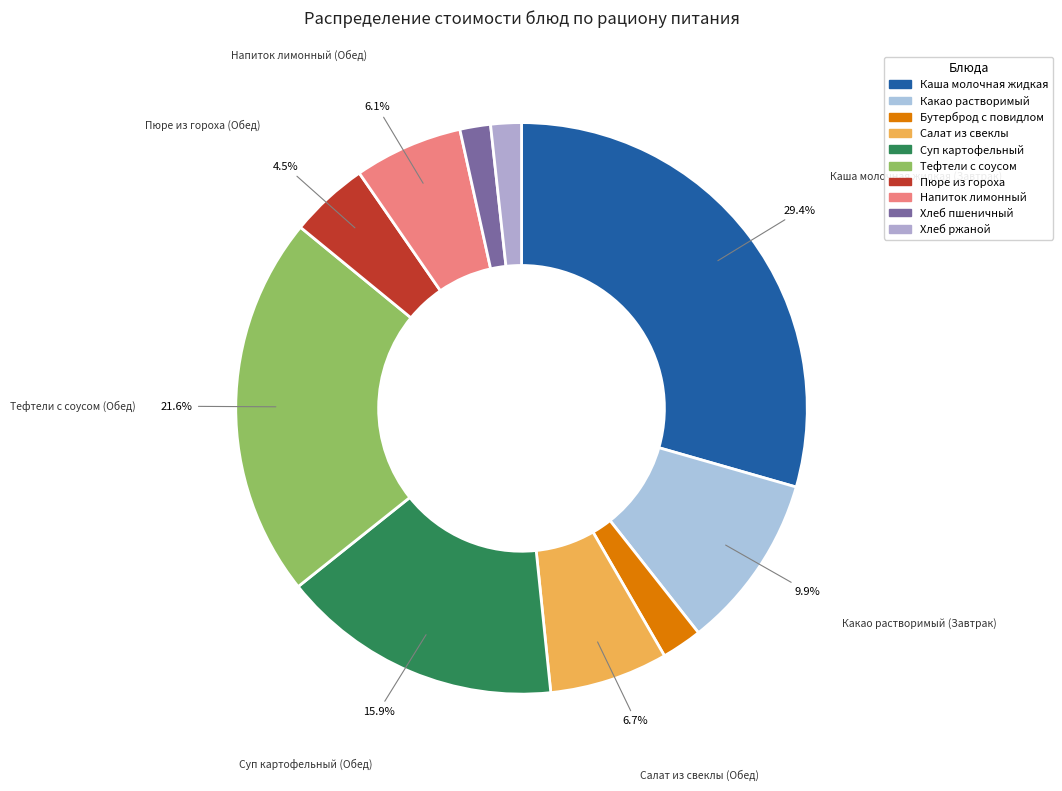

What is the smallest slice in the pie chart?

Хлеб пшеничный (Обед)